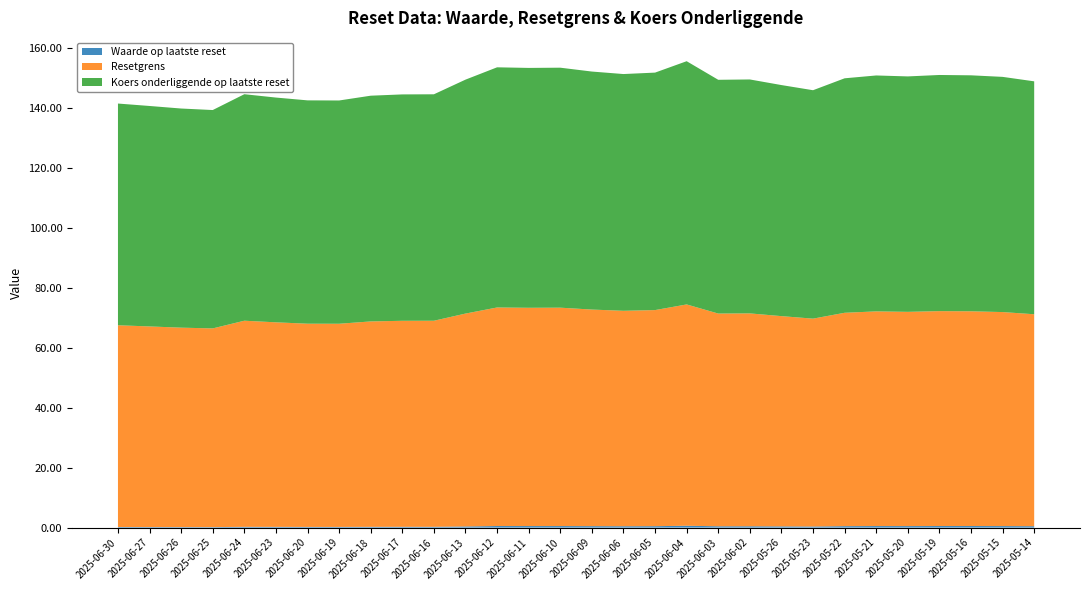

Reading right to left, transcribe all the data shown in this chart.

Waarde op laatste reset: 0.5	0.5	0.5	0.5	0.5	0.5	0.5	0.4	0.4	0.4	0.4	0.6	0.5	0.5	0.5	0.5	0.5	0.5	0.4	0.3	0.3	0.2	0.2	0.2	0.2	0.2	0.2	0.2	0.2	0.2
Resetgrens: 70.8	71.5	71.7	71.7	71.5	71.7	71.2	69.4	70.2	71.1	71.0	73.9	72.1	71.9	72.3	72.9	72.9	73.0	71.1	68.8	68.8	68.6	67.8	67.8	68.3	68.8	66.3	66.6	67.0	67.4
Koers onderliggende op laatste reset: 77.8	78.5	78.8	78.8	78.6	78.8	78.3	76.3	77.1	78.1	78.0	81.2	79.3	79.0	79.5	80.1	80.1	80.2	78.1	75.6	75.6	75.4	74.5	74.6	75.0	75.6	72.9	73.2	73.6	74.0